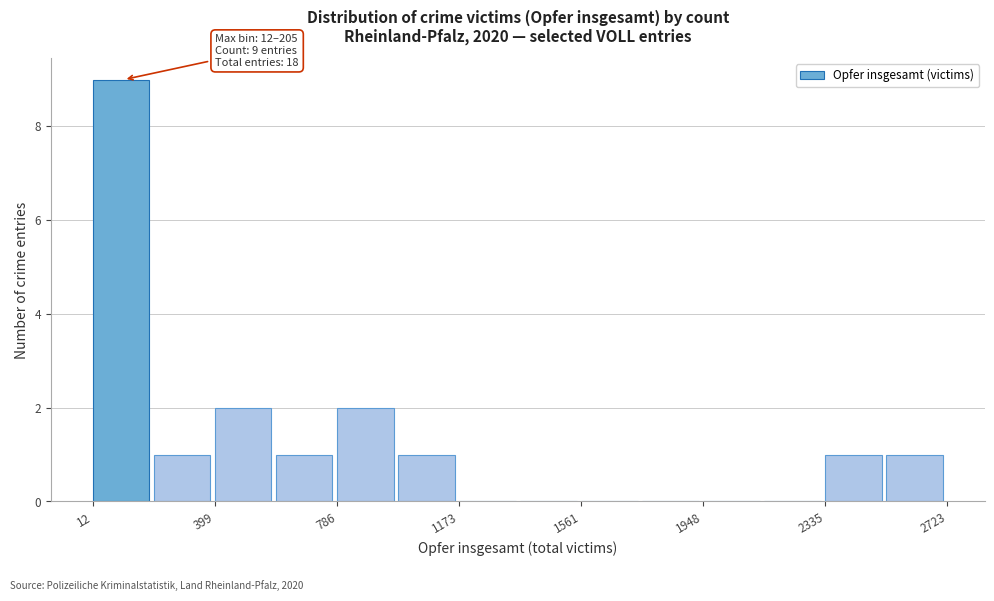

Around what value on the x-axis is the tallest bar? Give the approximate position of its centre, as read against the axis.

100